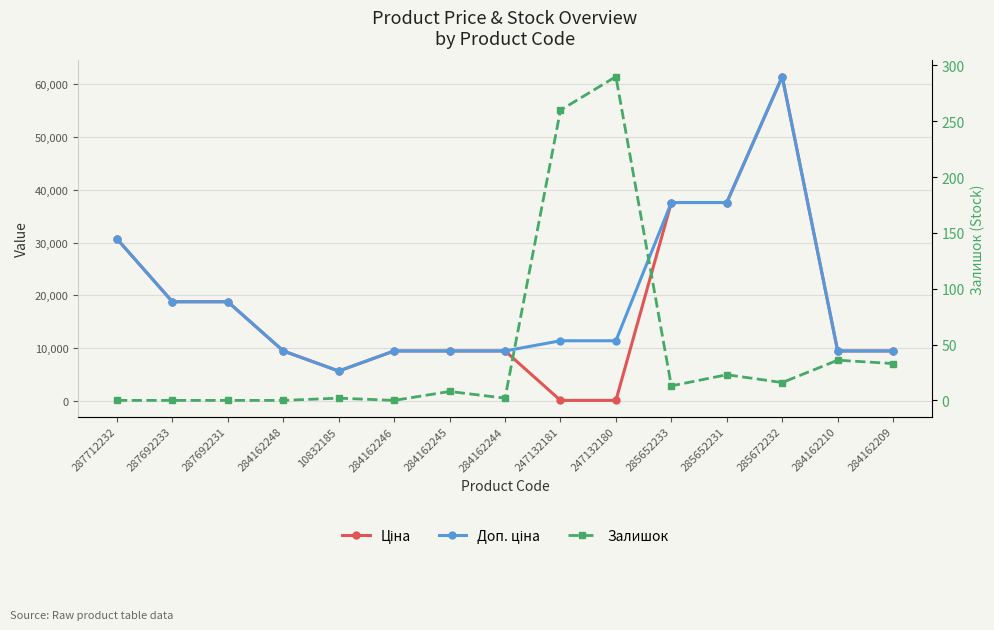

How many lines are shown in the chart?

3